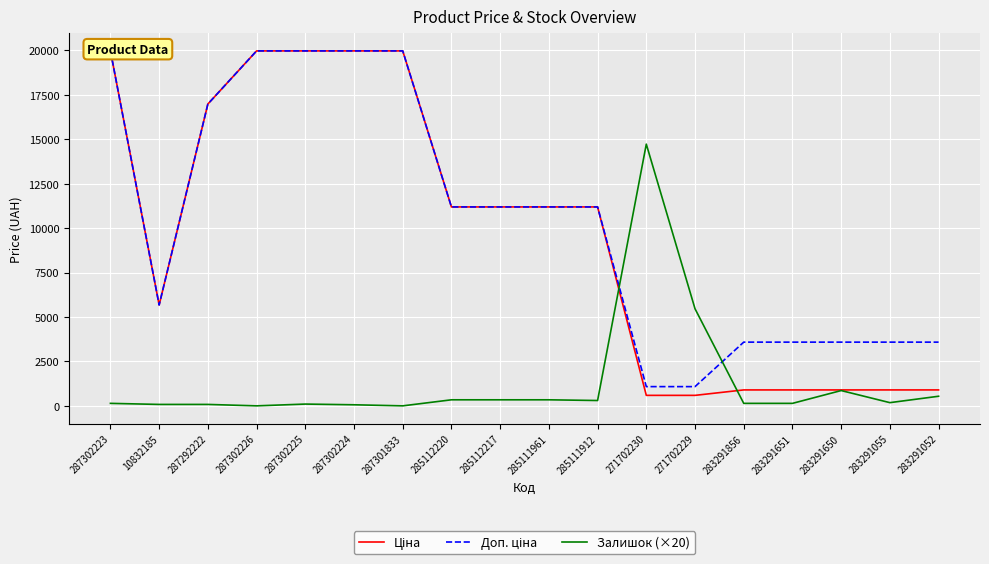

What is the total value across all series at 283291052?

5019.5